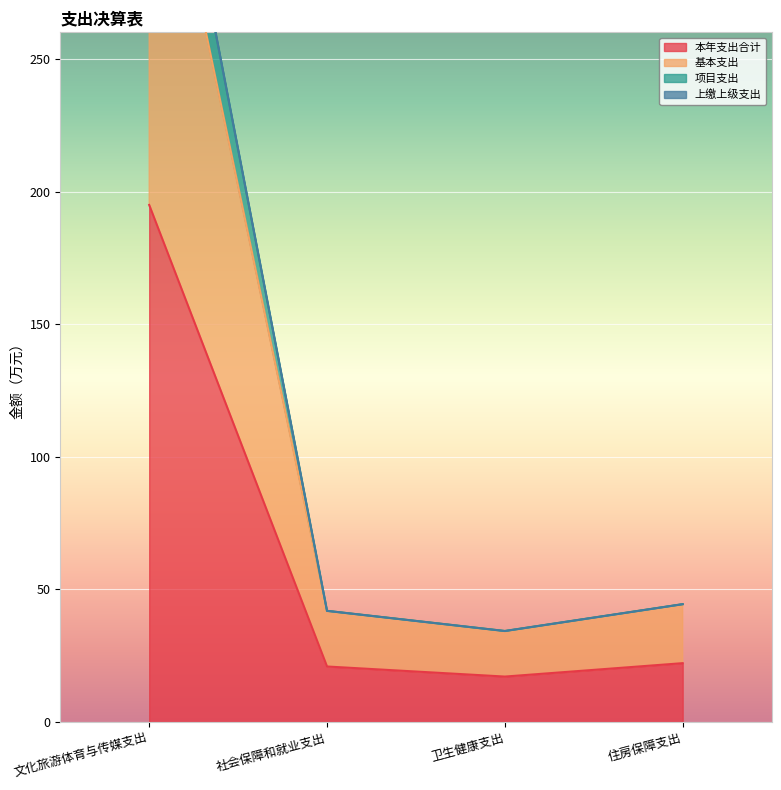

At which label does 本年支出合计 reach its peak?

文化旅游体育与传媒支出